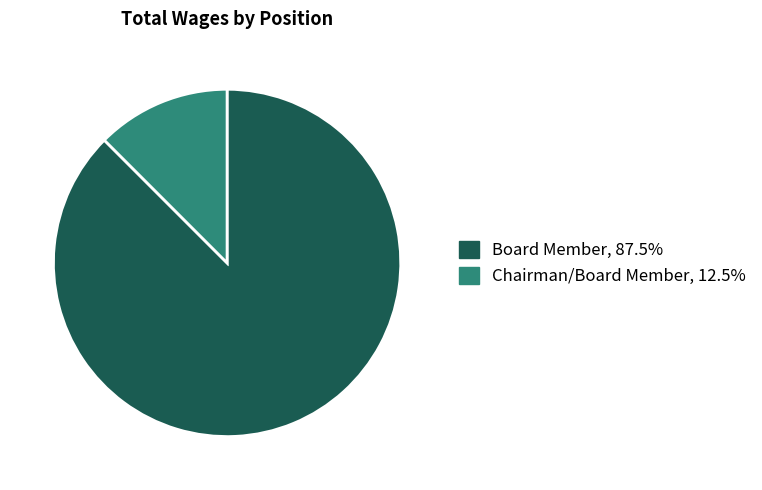

Is there any slice that represents more than half of the pie?

Yes